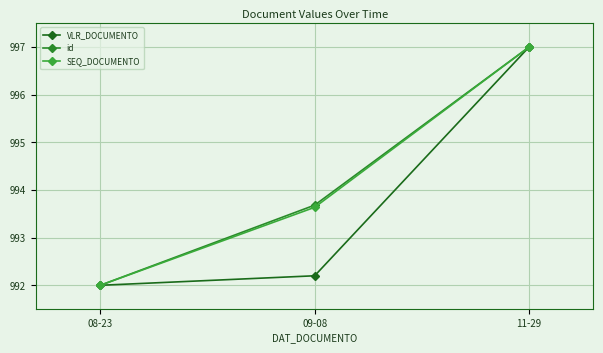

At how many categories does at least one series exceed 995?

1